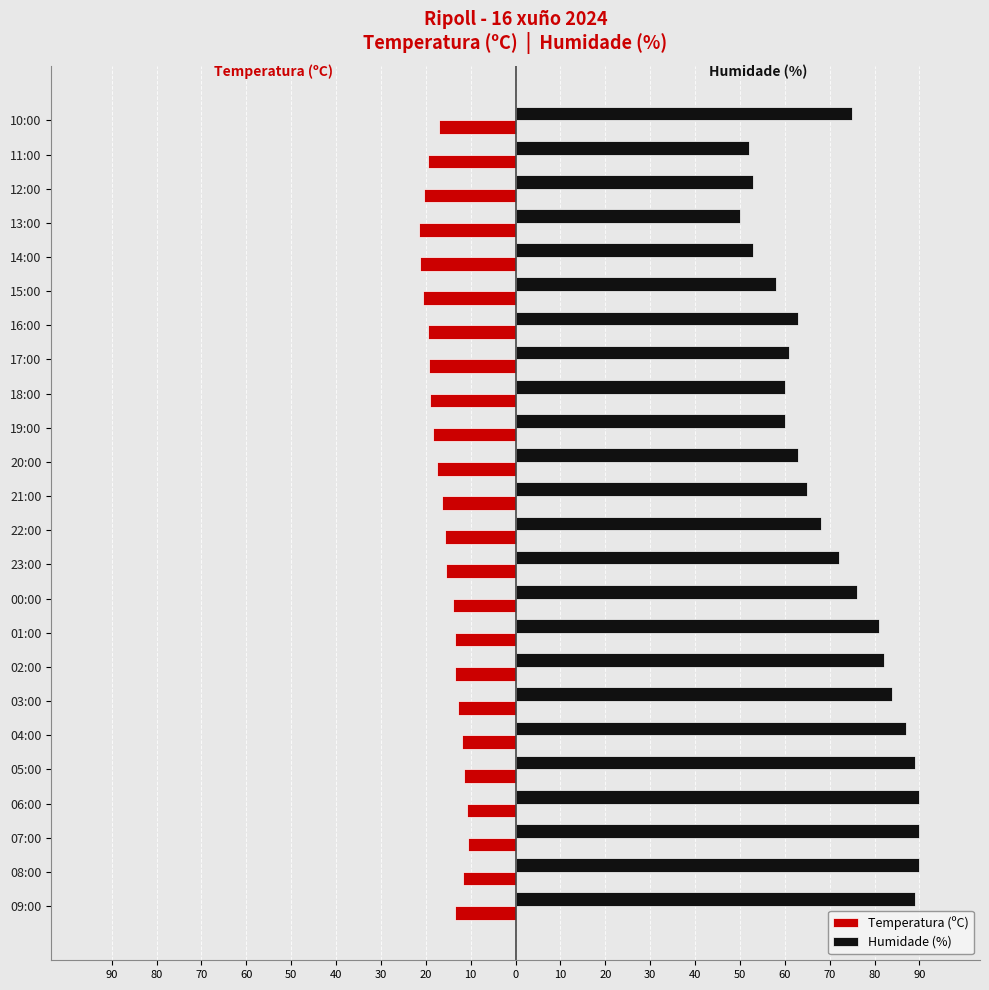

What is the smallest value displayed?

-21.5